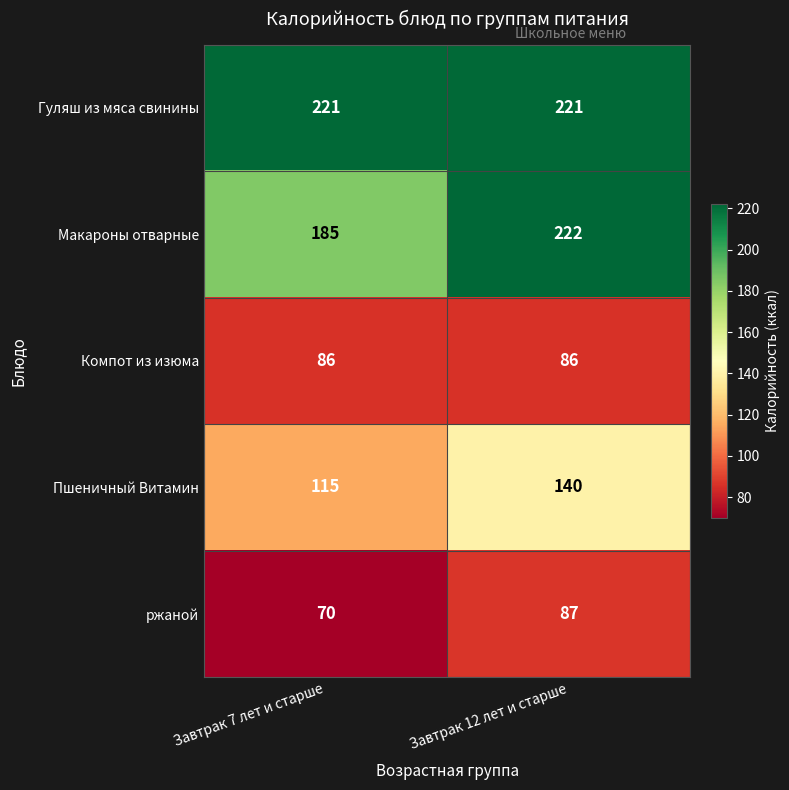

What is the sum of the Гуляш из мяса свинины values at Завтрак 12 лет и старше and Завтрак 7 лет и старше?

442